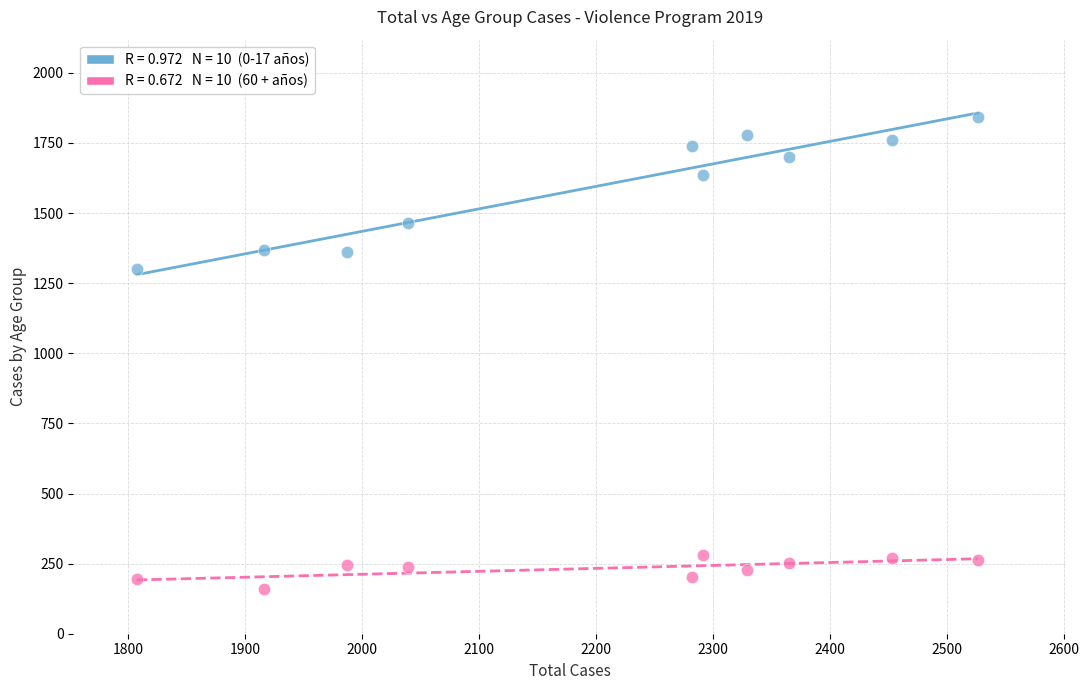

Across all data points, what is the range of Y values (max minus min)?

1684